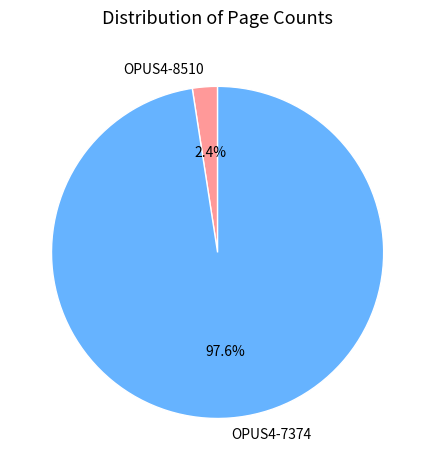

Between OPUS4-7374 and OPUS4-8510, which is larger?

OPUS4-7374